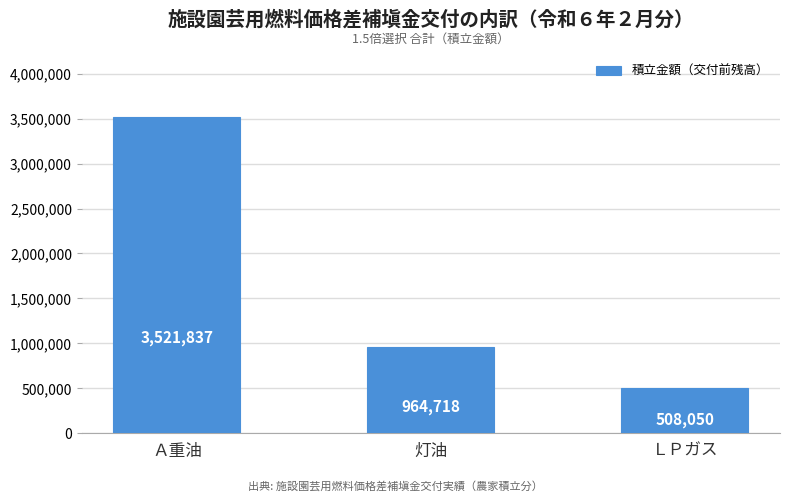

What is the sum of the values at ＬＰガス and Ａ重油?

4029887